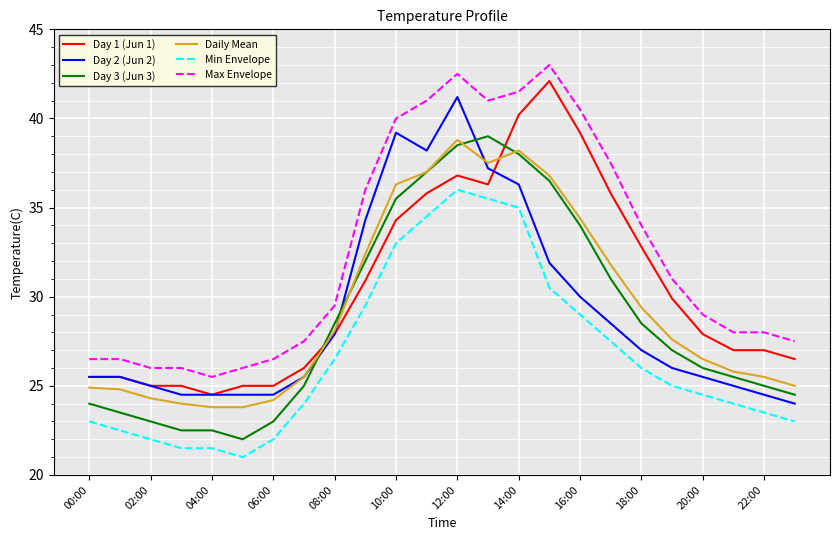

What is the highest value of the Max Envelope series?

43.0